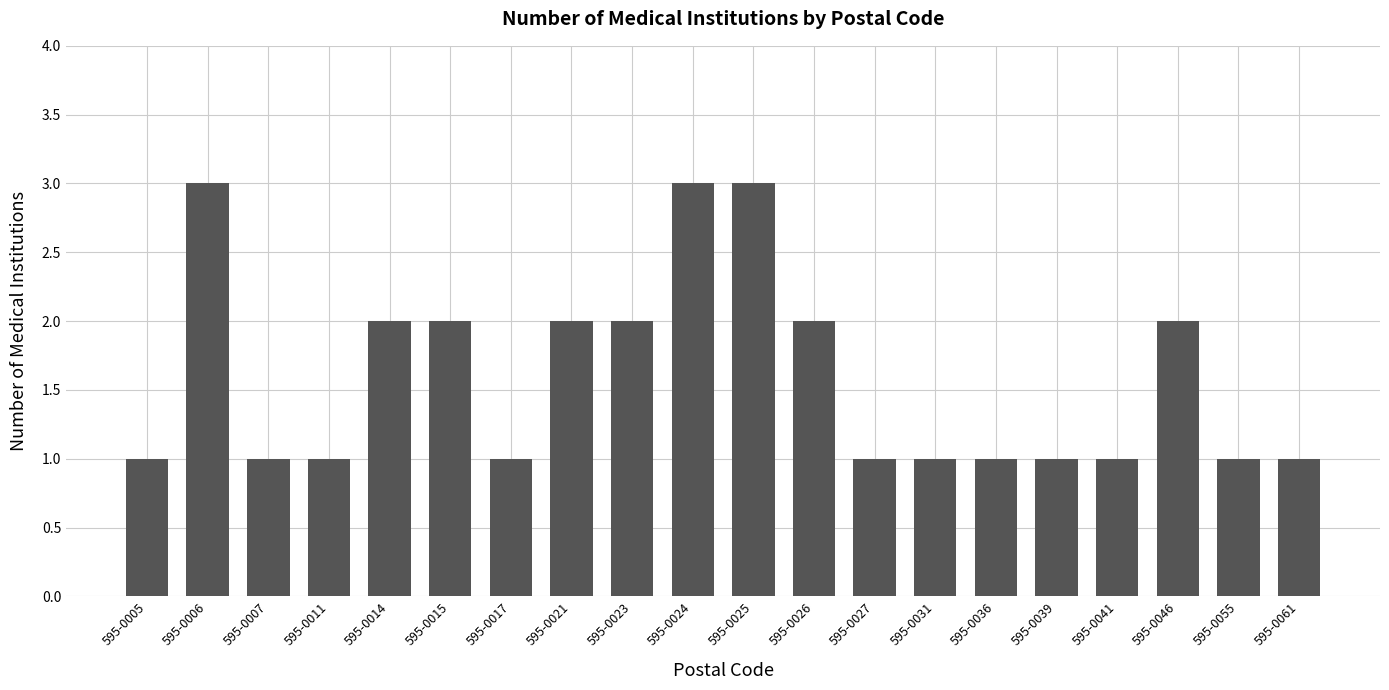

What is the change in value from 595-0015 to 595-0031?

-1